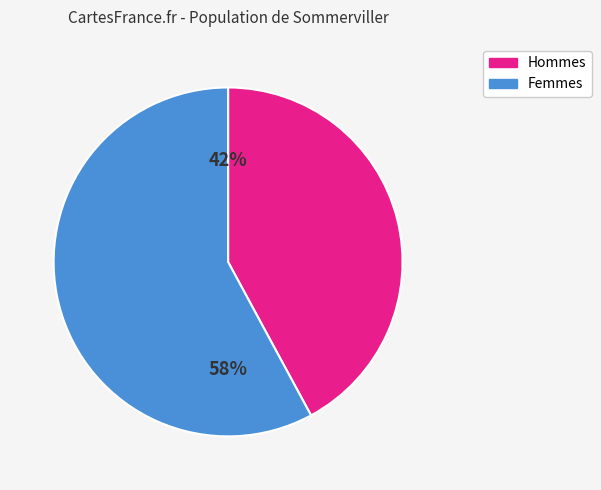

Is there any slice that represents more than half of the pie?

Yes